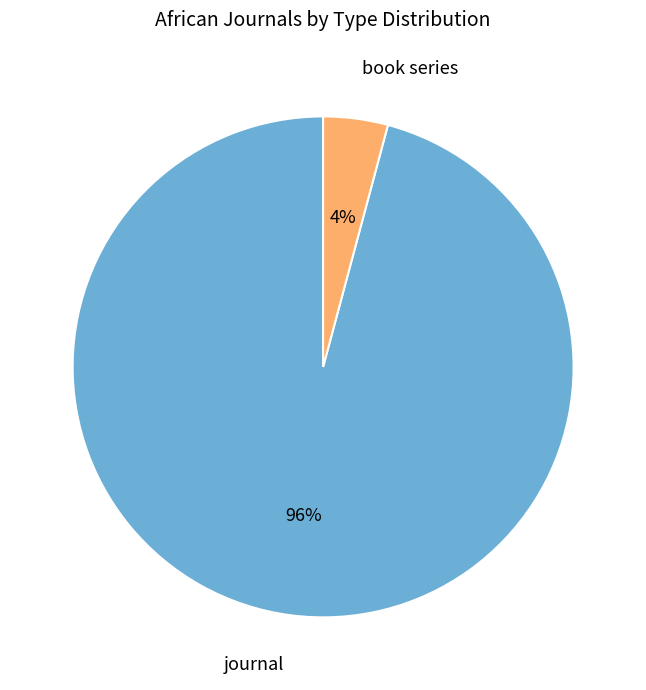

To the nearest percent, what is the difference between the largest and smallest slice percentages?

92%